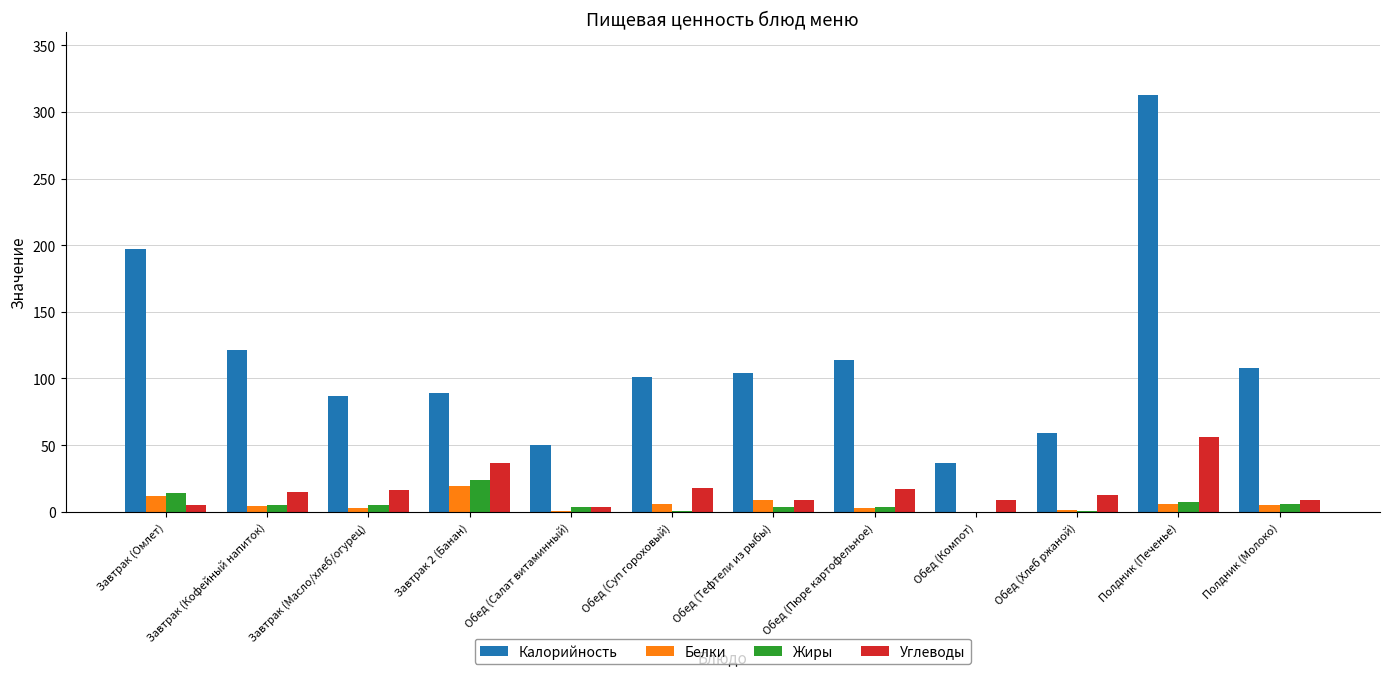

Is the value of Белки at Обед (Суп гороховый) greater than the value of Углеводы at Обед (Суп гороховый)?

No